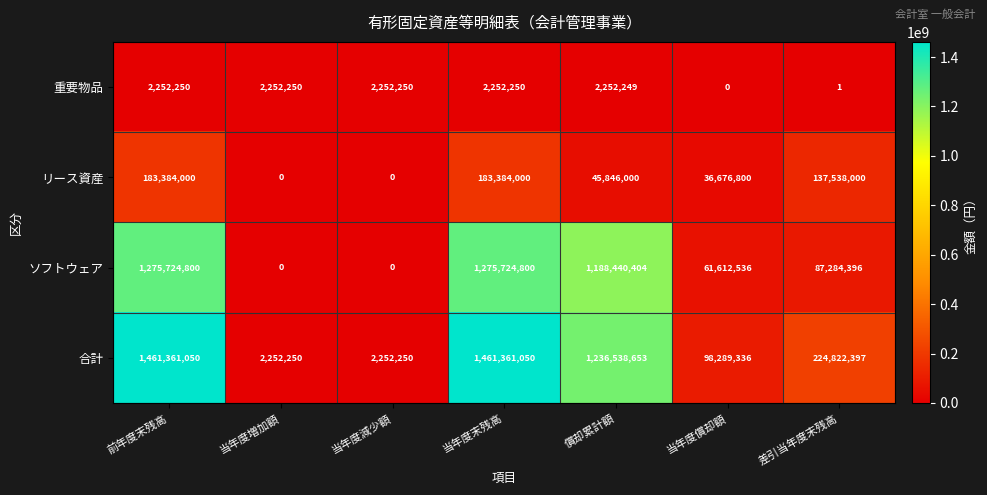

What is the average value of the 合計 series?

640982427